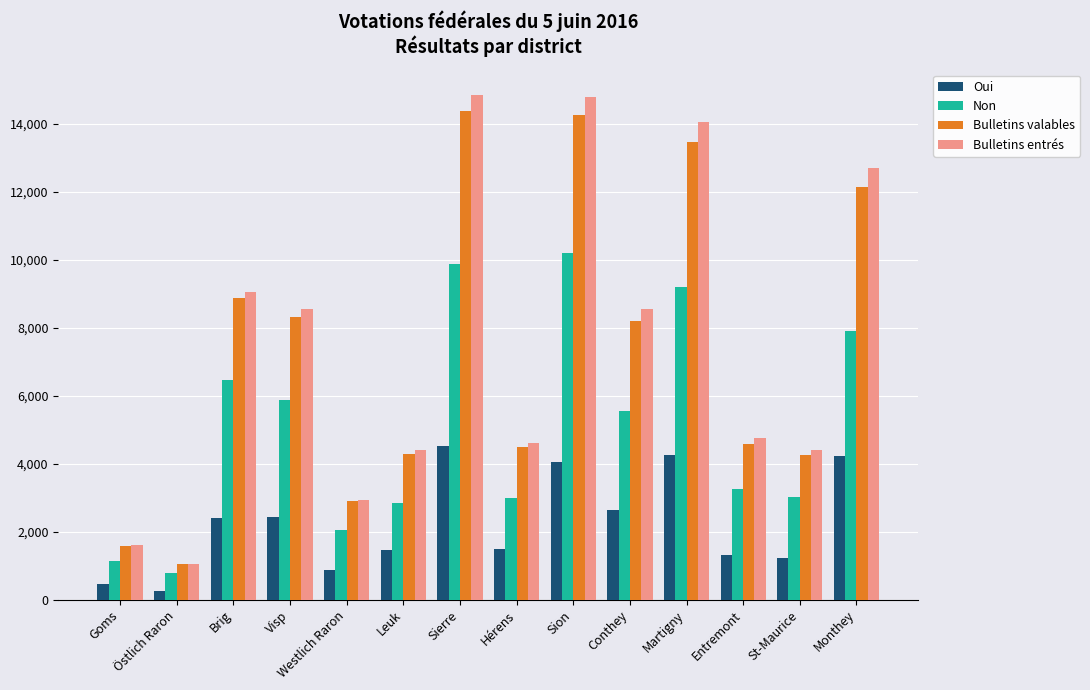

Which series changed the most between Visp and St-Maurice?

Bulletins entrés